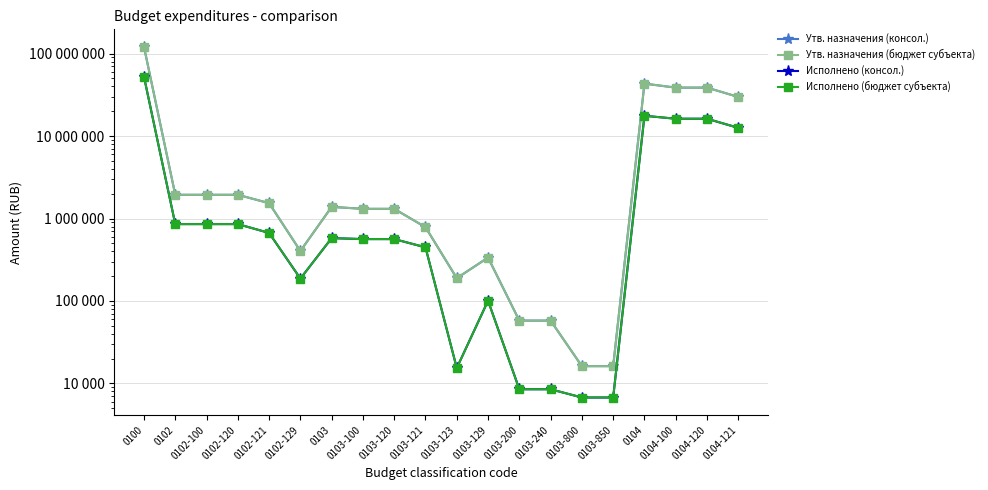

How many values in the Утв. назначения (консол.) series exceed 1384000?

9